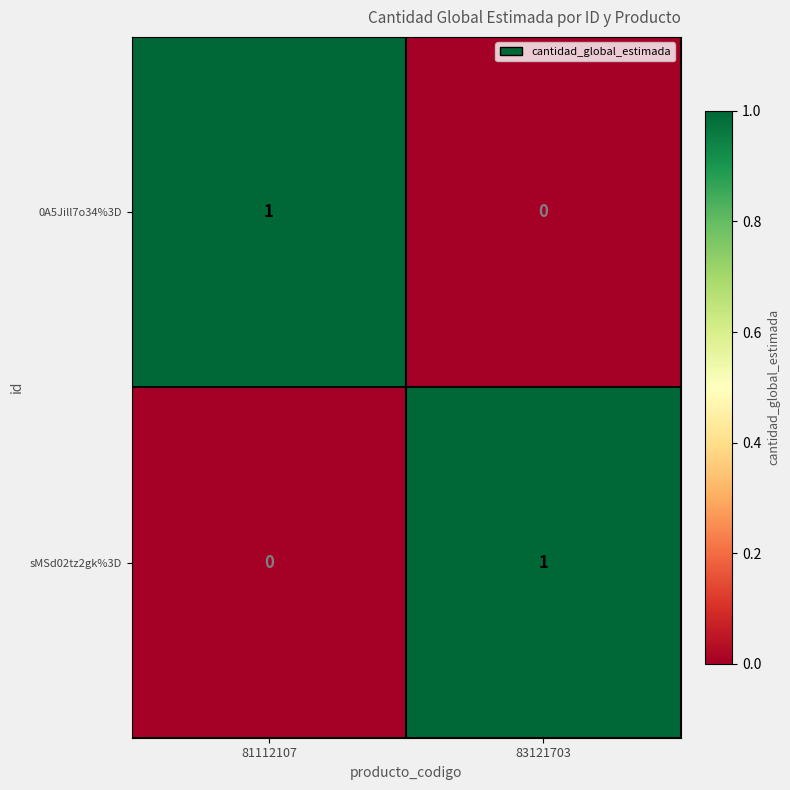

Rank the series at 83121703 from lowest to highest value.

0A5Jill7o34%3D, sMSd02tz2gk%3D